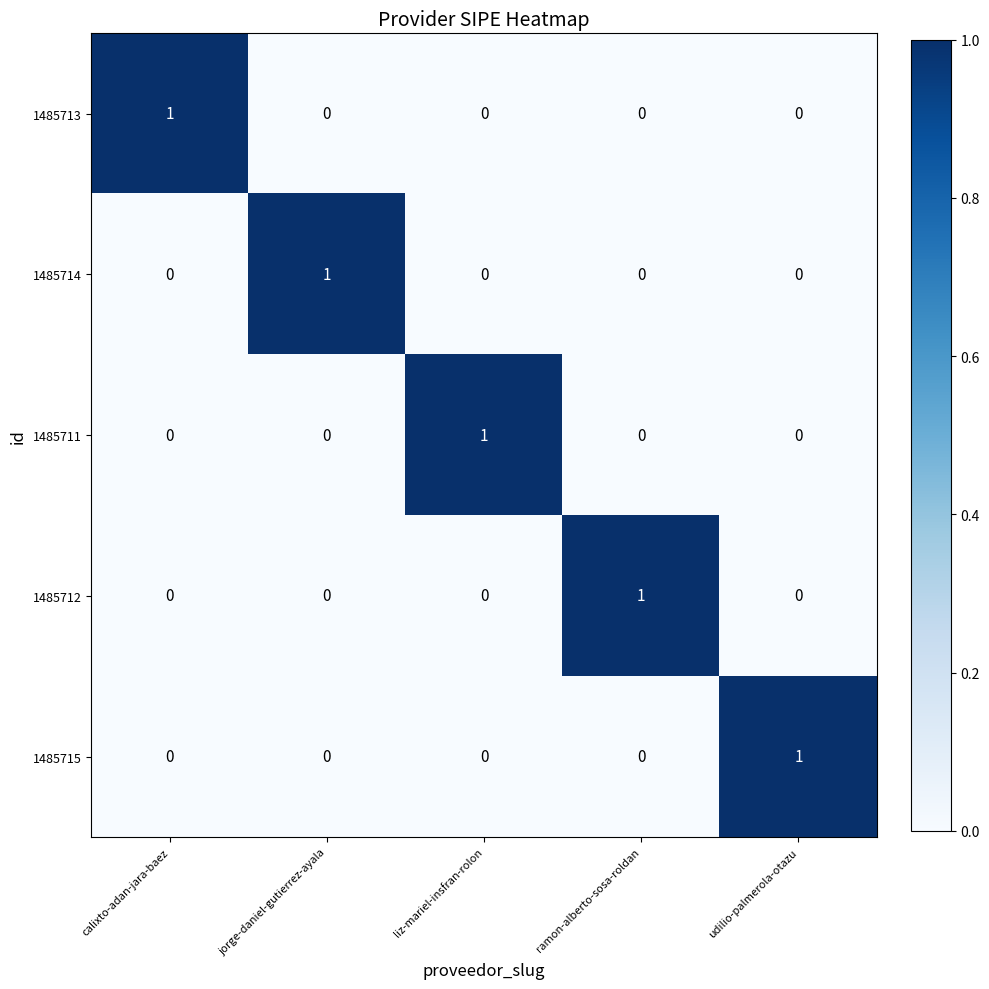

At how many categories does at least one series exceed 0?

5